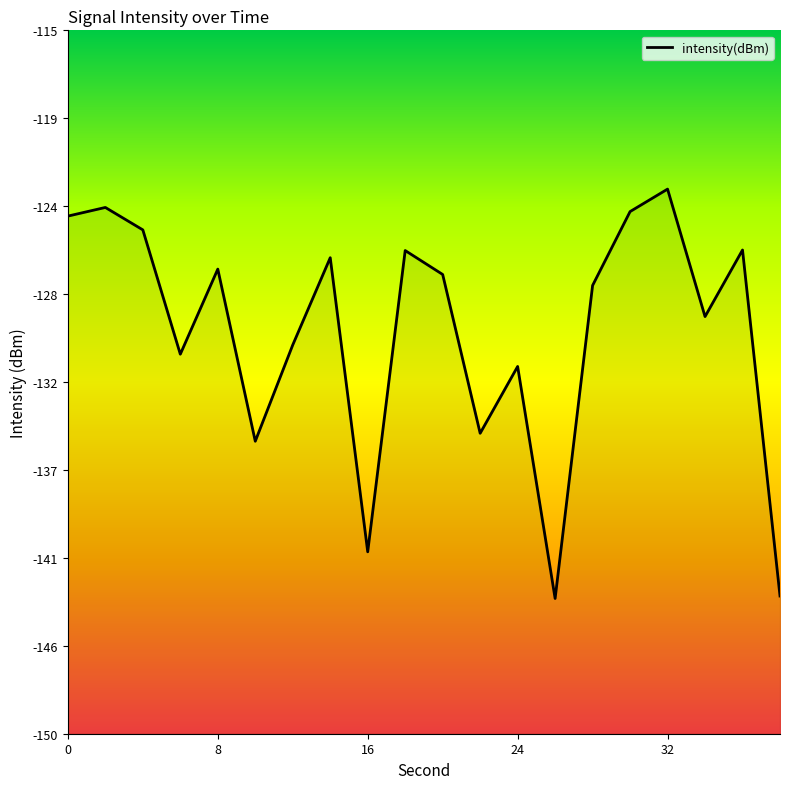

True or false: the data shows -82.9 at 7.

False